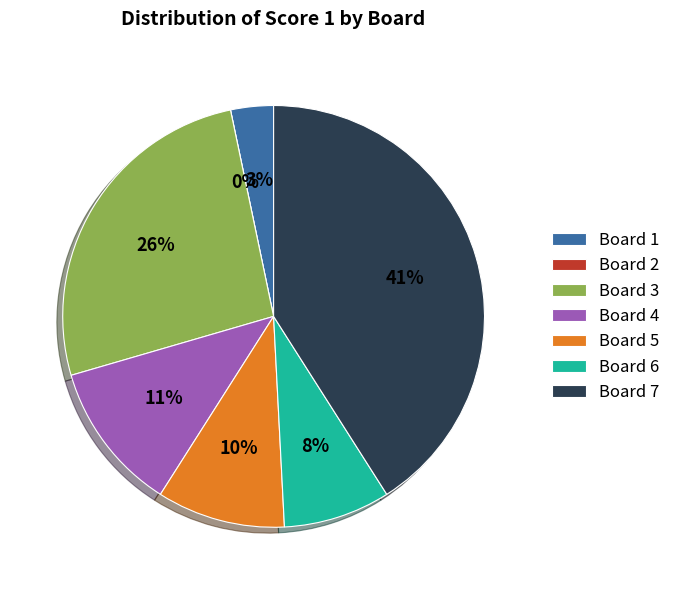

Rank the categories by value from lowest to highest.

Board 2, Board 1, Board 6, Board 5, Board 4, Board 3, Board 7